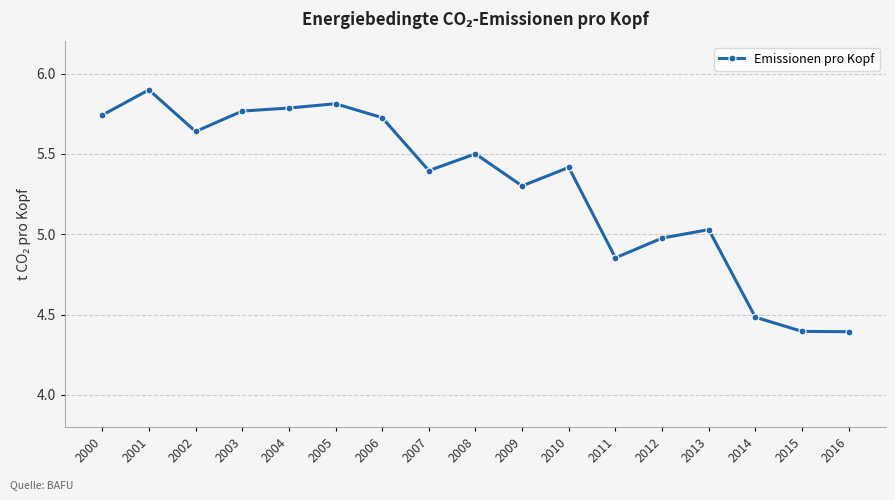

Does the chart display data point markers on the line(s)?

Yes